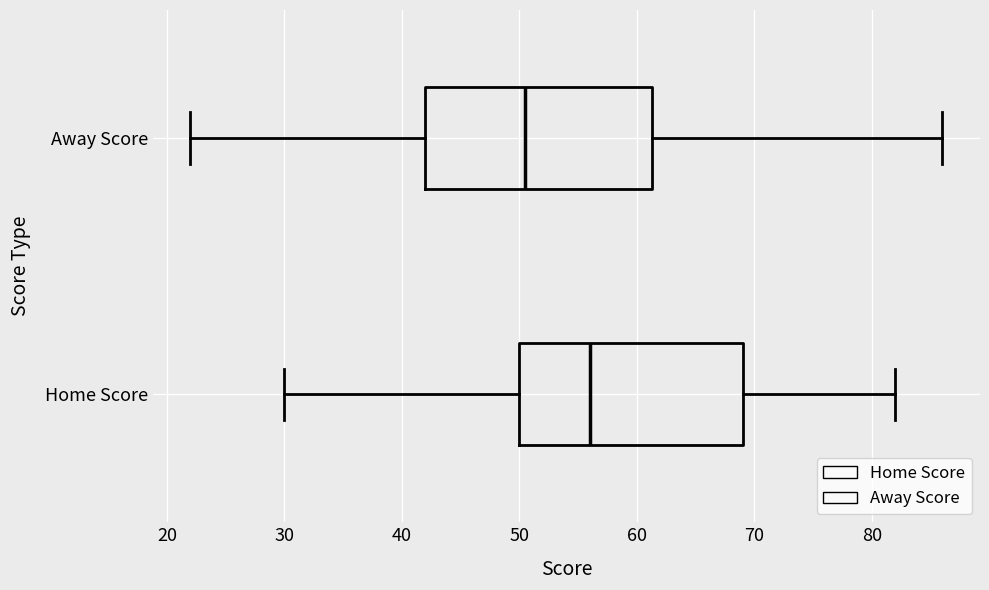

Which box's median line is the furthest to the left?

Away Score